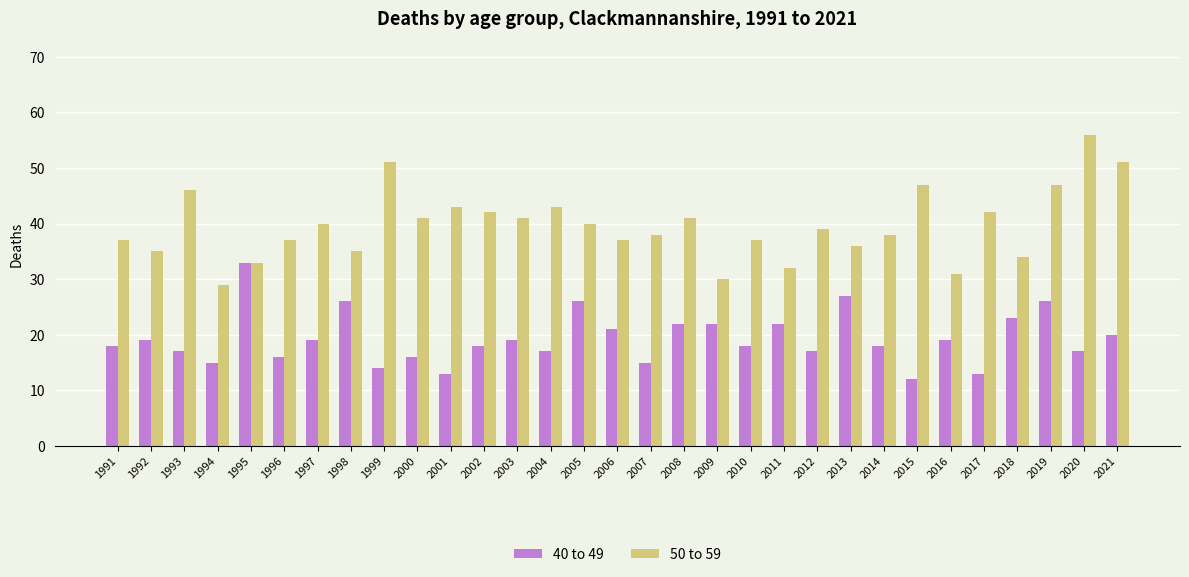

The 50 to 59 series shows 33 at 1995. True or false?

True